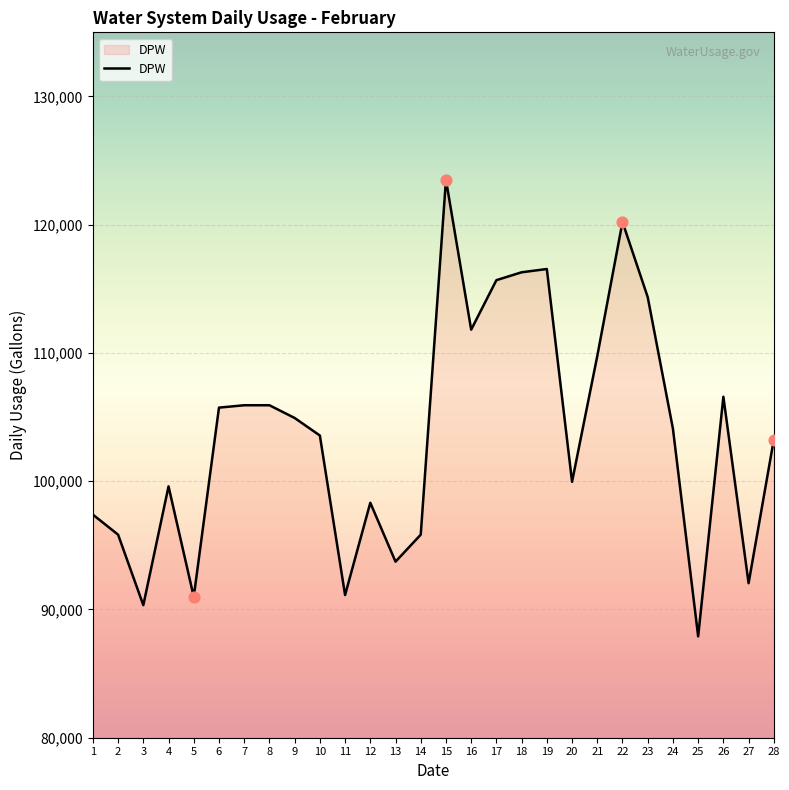

What is the ratio of the value at 16 to the value at 18?

1.0